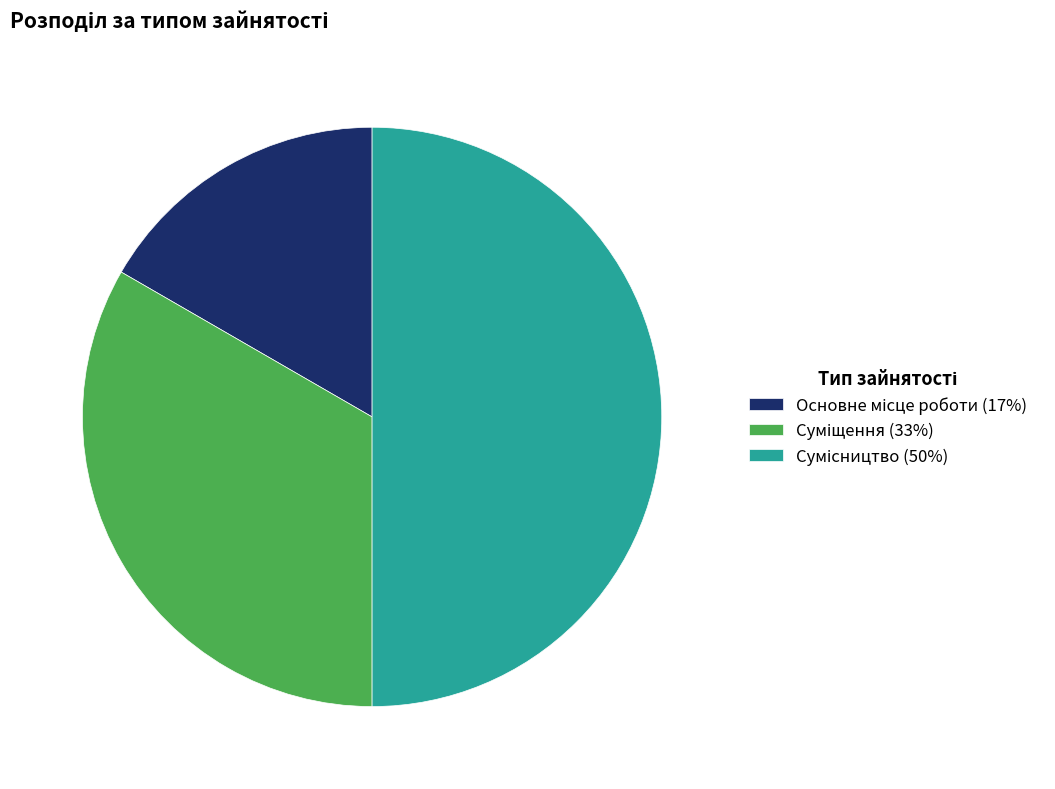

Count the number of slices in the pie.

3